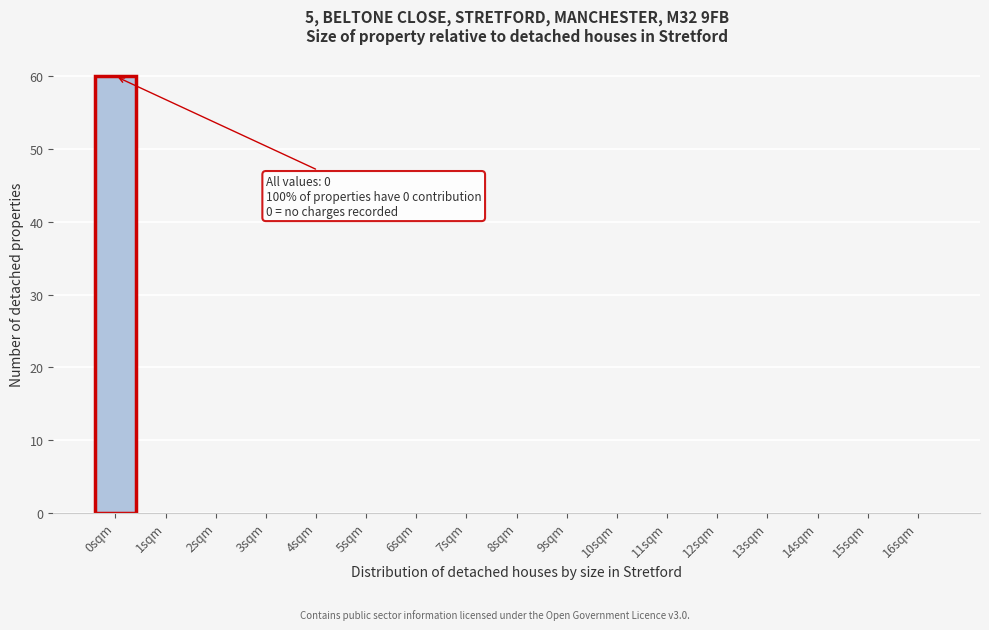

Reading right to left, extract all data points from this chart.

16sqm=0	15sqm=0	14sqm=0	13sqm=0	12sqm=0	11sqm=0	10sqm=0	9sqm=0	8sqm=0	7sqm=0	6sqm=0	5sqm=0	4sqm=0	3sqm=0	2sqm=0	1sqm=0	0sqm=60